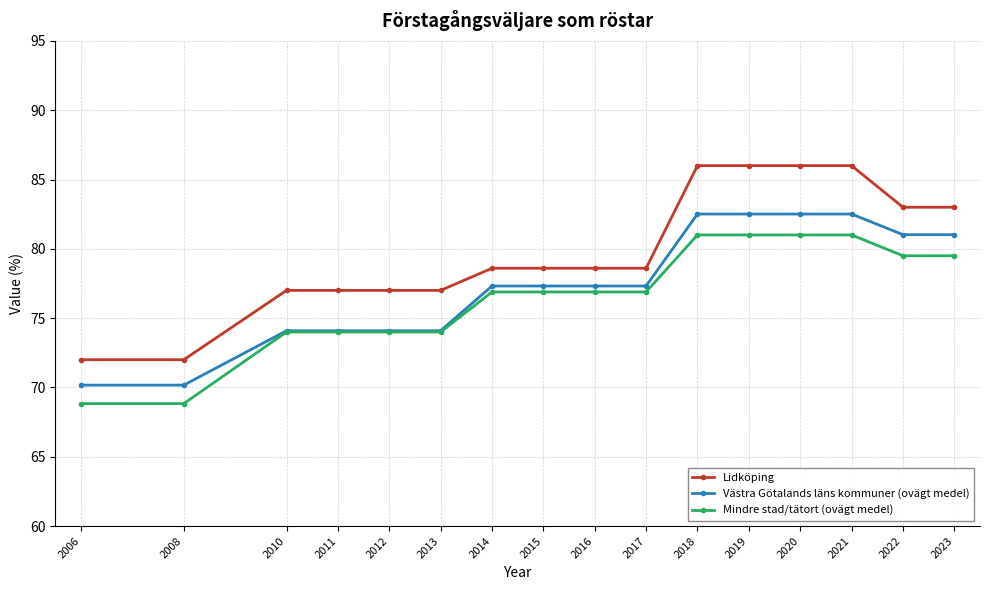

What are all the series names shown in the legend?

Lidköping, Västra Götalands läns kommuner (ovägt medel), Mindre stad/tätort (ovägt medel)